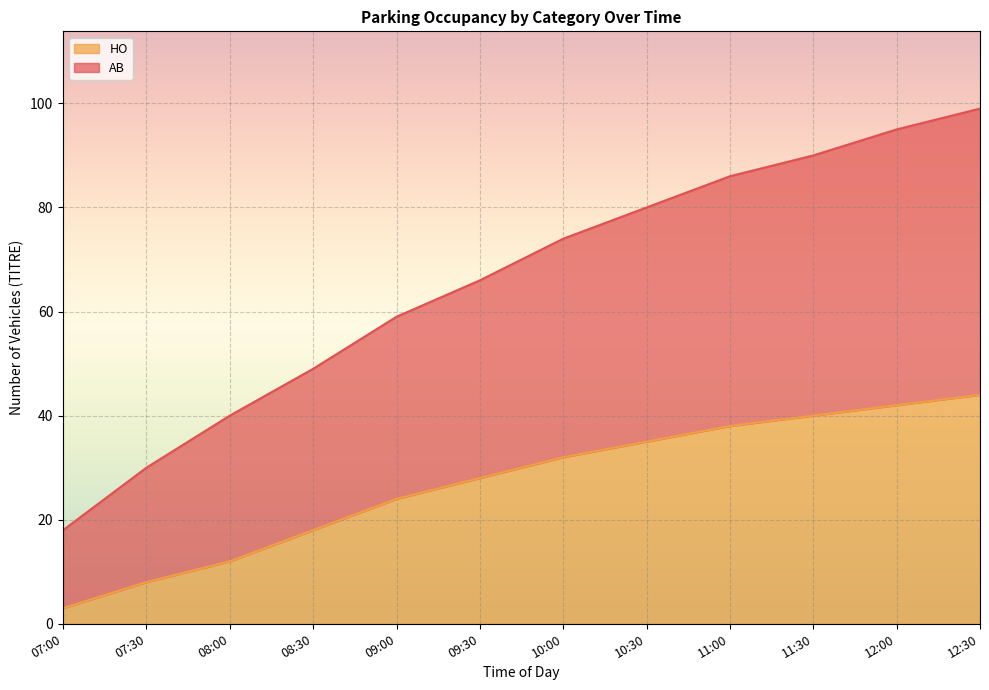

The AB series shows 49 at 08:30. True or false?

True